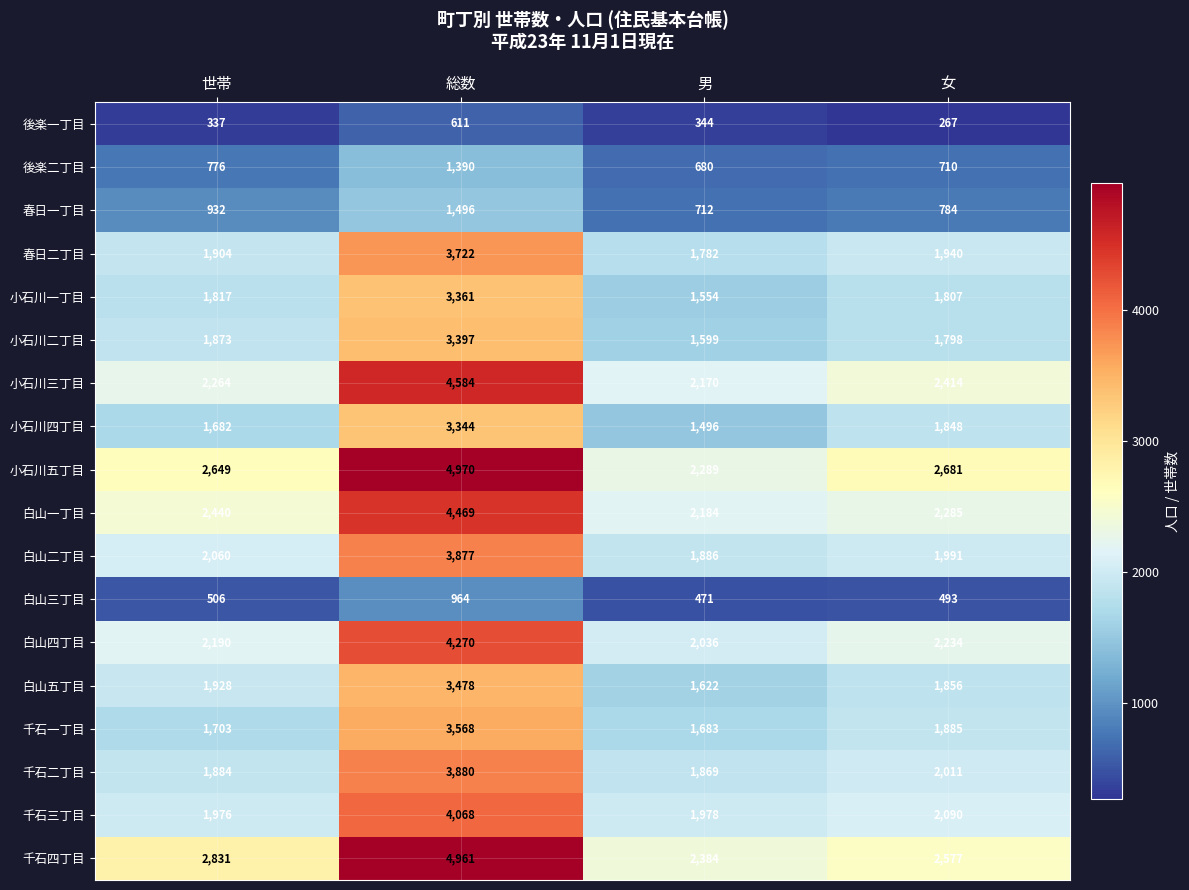

At how many categories does at least one series exceed 3104?

1